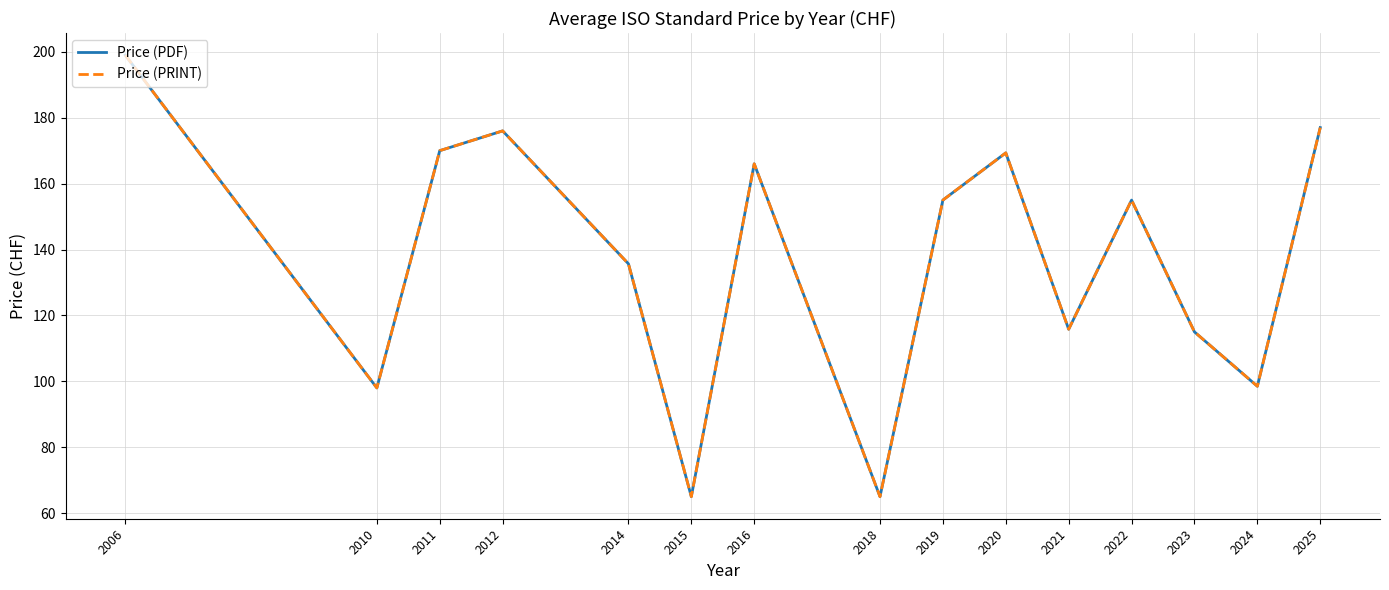

Is this an area chart (filled region under the line)?

No